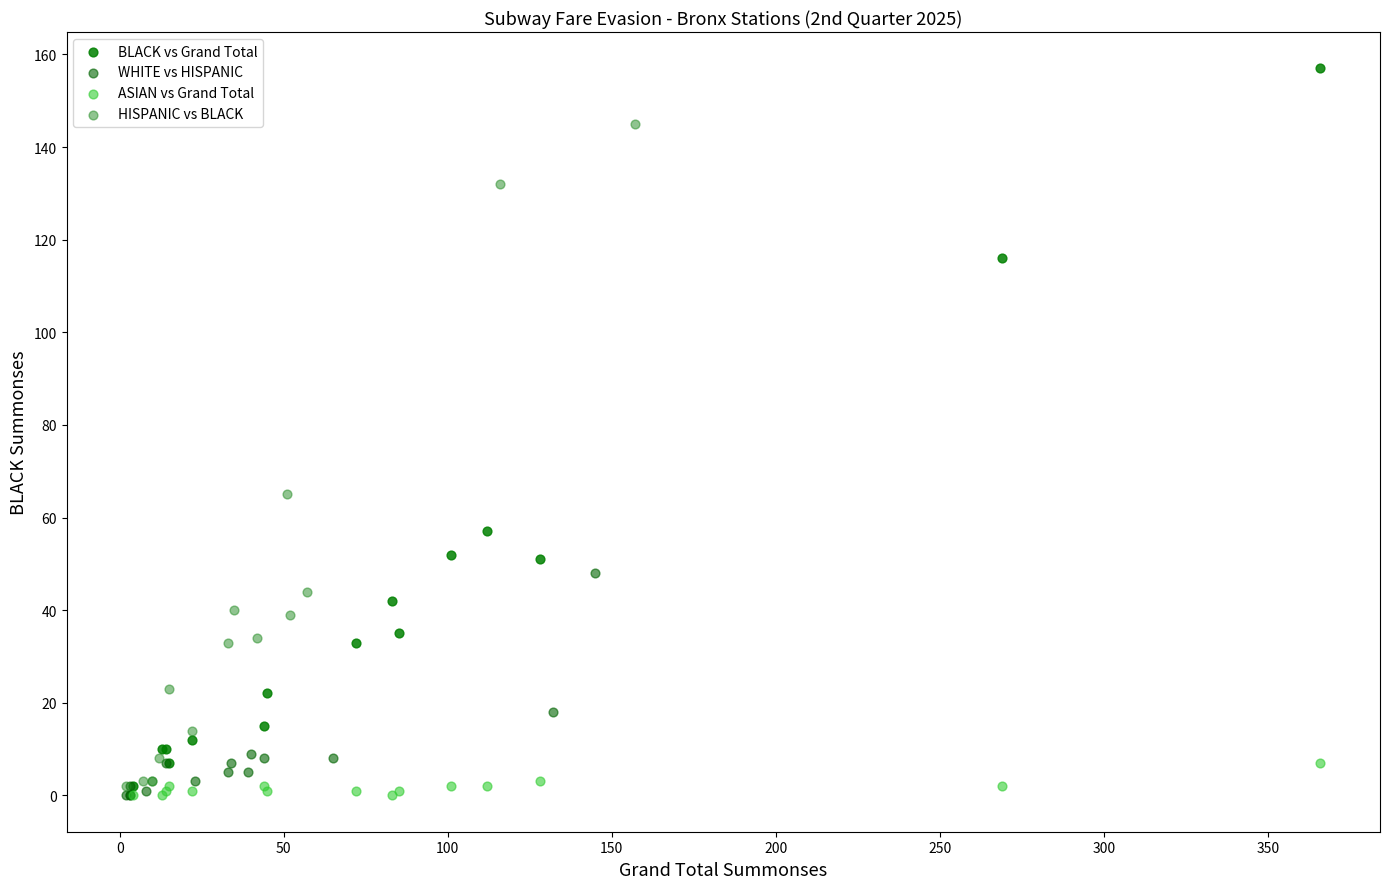

Which series contains the highest Y value?

BLACK vs Grand Total